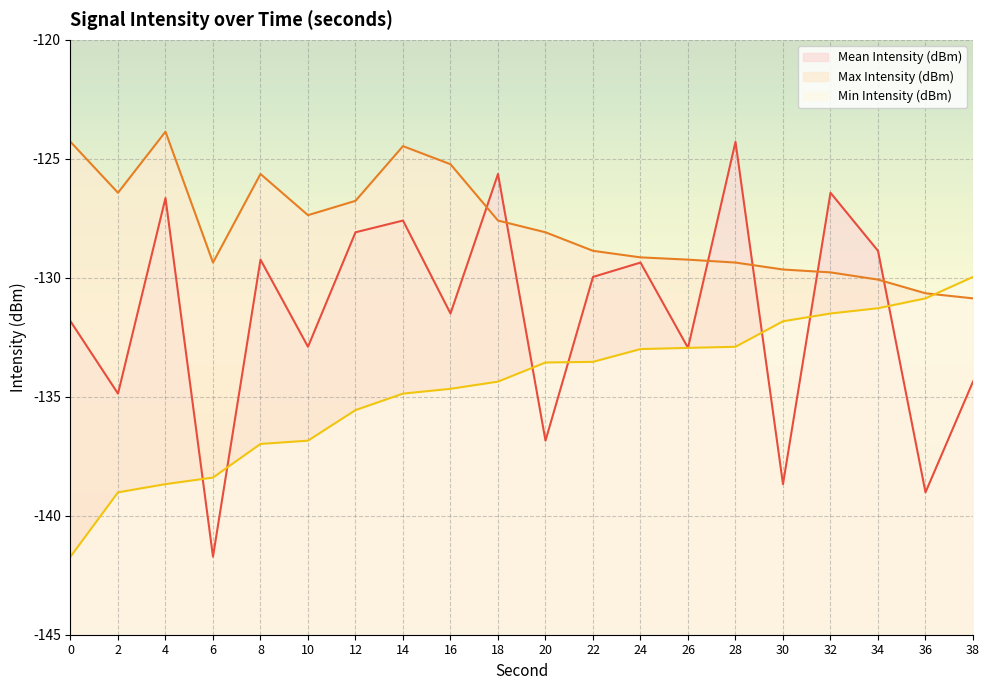

How many values in the Max Intensity (dBm) series exceed -128?

9